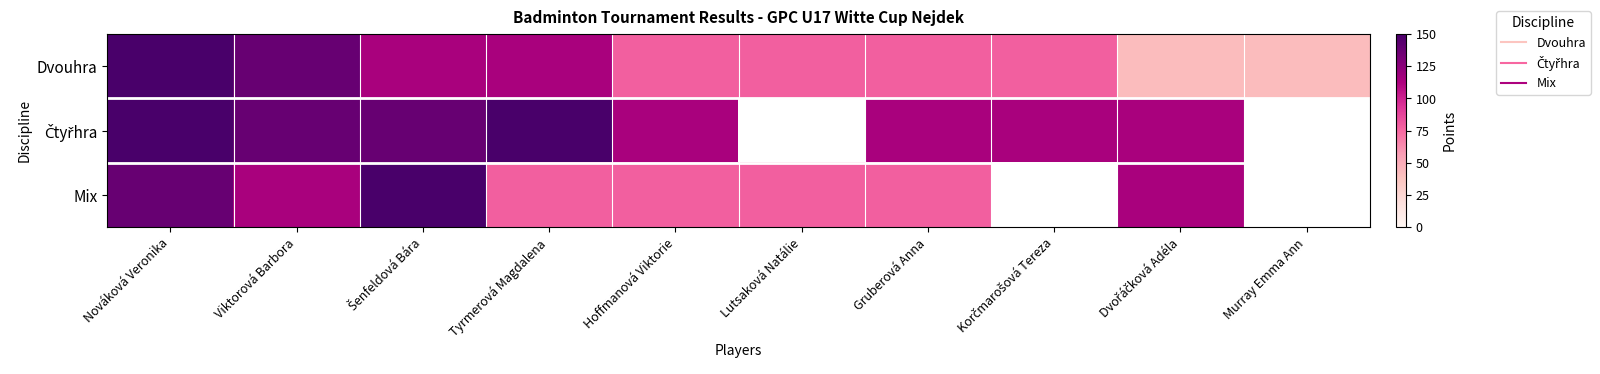

Where is Mix nearest to the value 114?

Viktorová Barbora